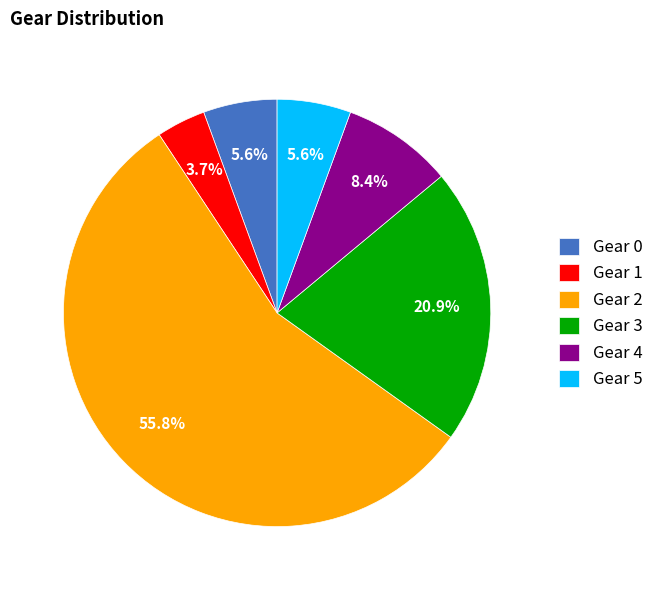

Which category has the smallest portion of the pie?

Gear 1